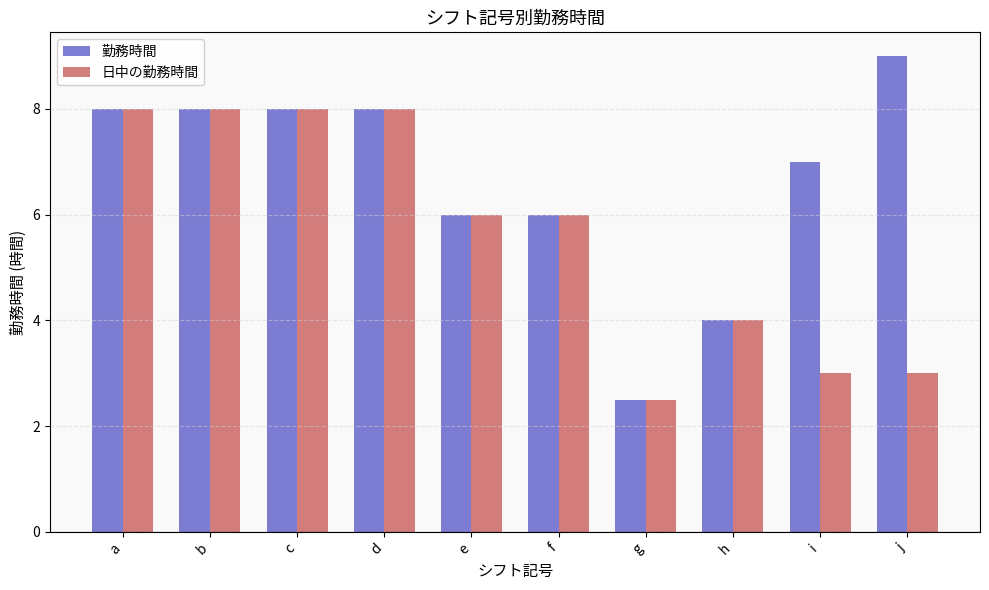

Read the 日中の勤務時間 value at j.

3.0